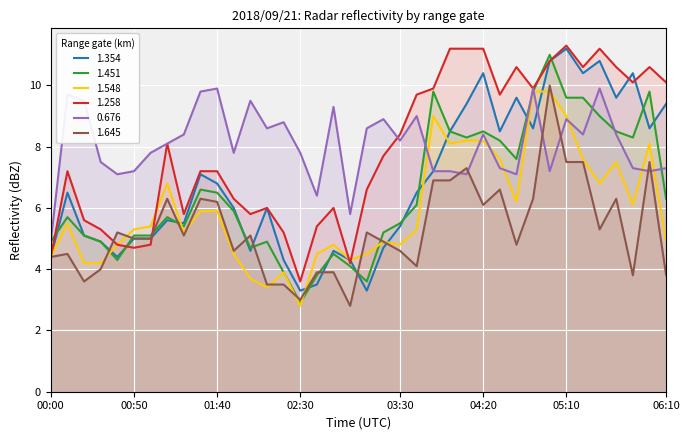

What is the highest value of the 1.258 series?

11.3